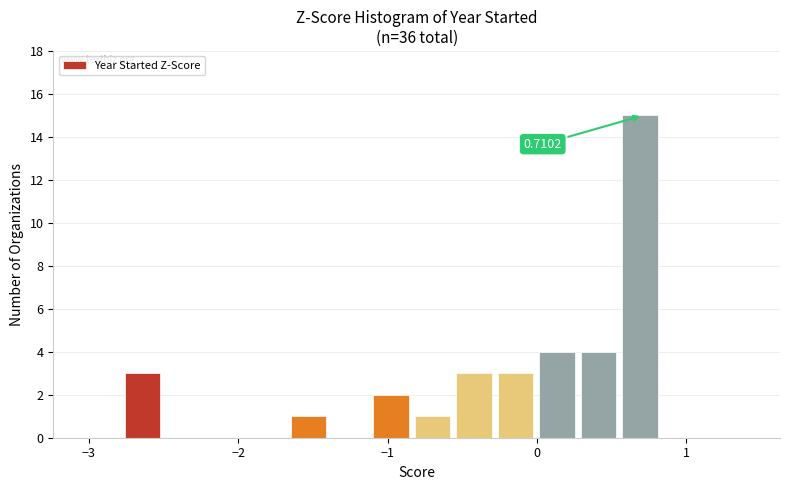

Read against the x-axis, roughly where is the centre of the tallest bar?

0.7